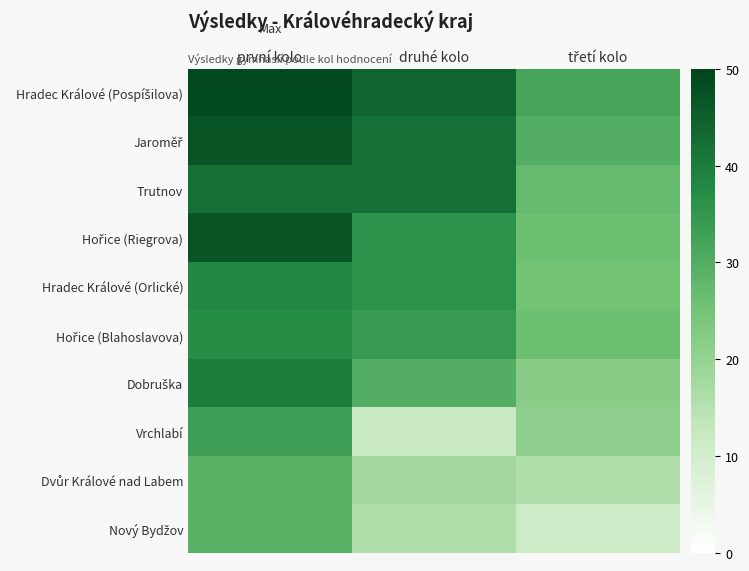

At how many categories does at least one series exceed 14?

3